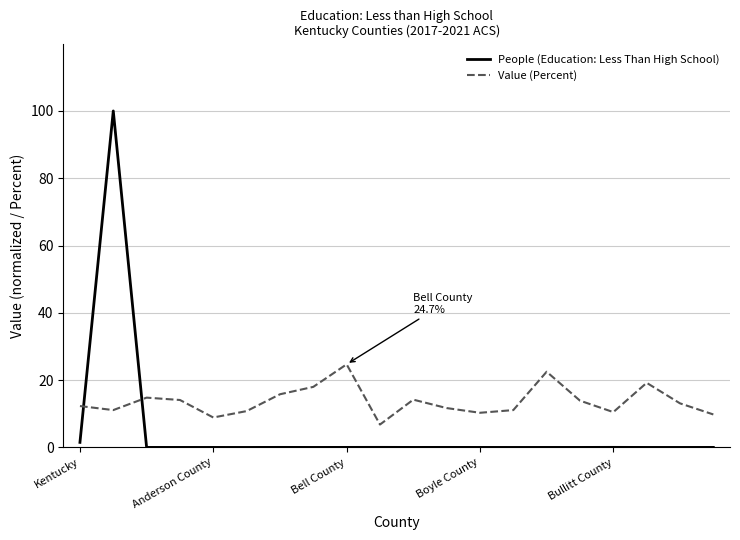

What is the difference between the maximum and minimum values in the People (Education: Less Than High School) series?

100.0